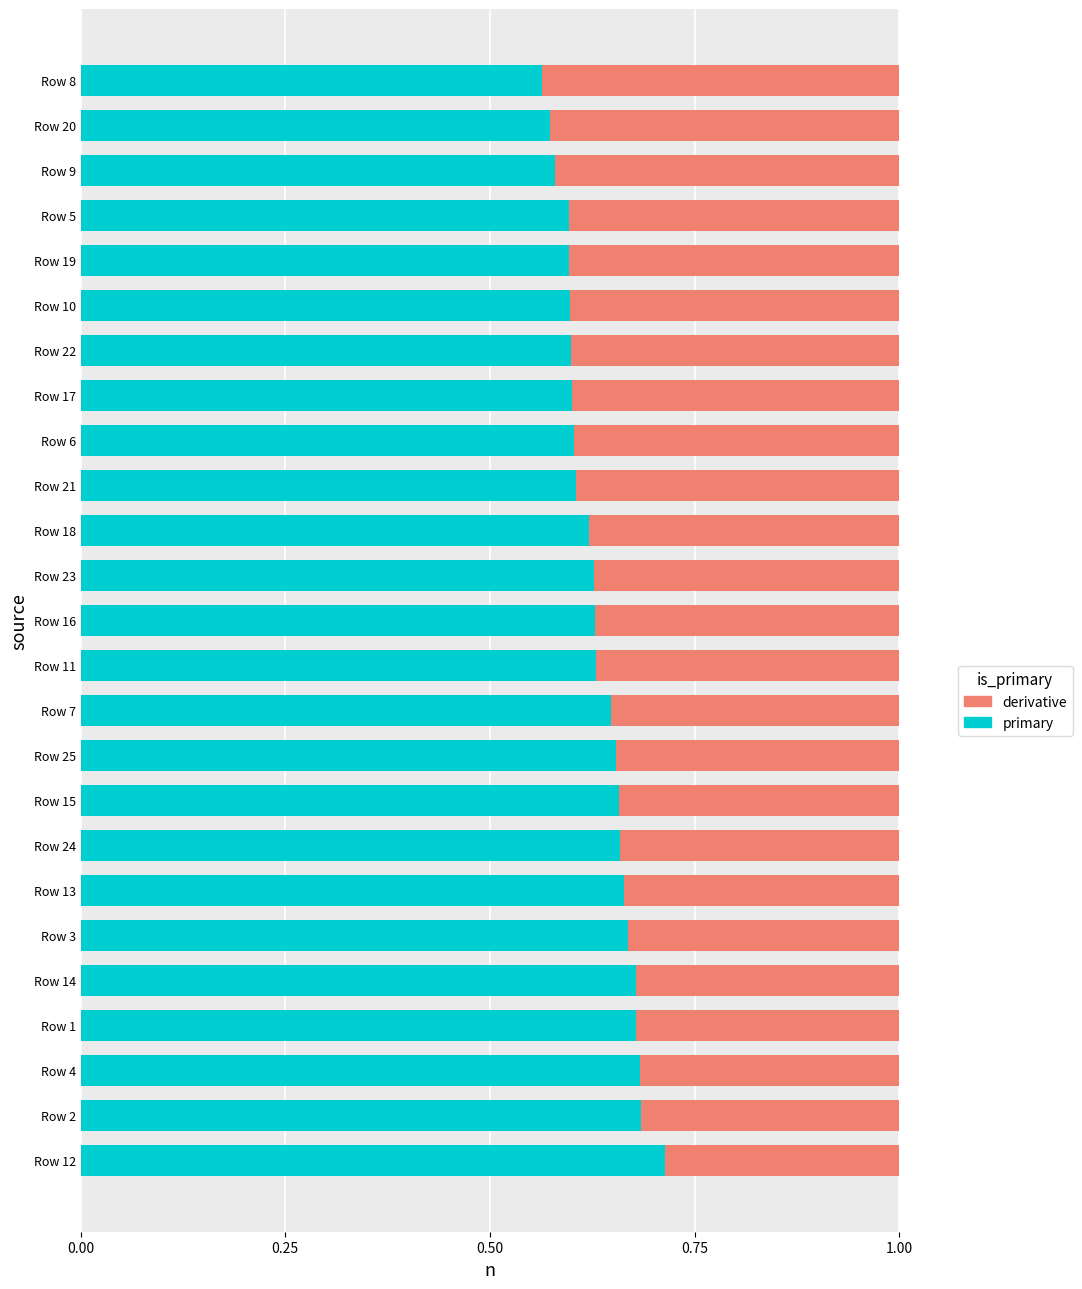

The value of primary at Row 16 is 0.9. True or false?

False